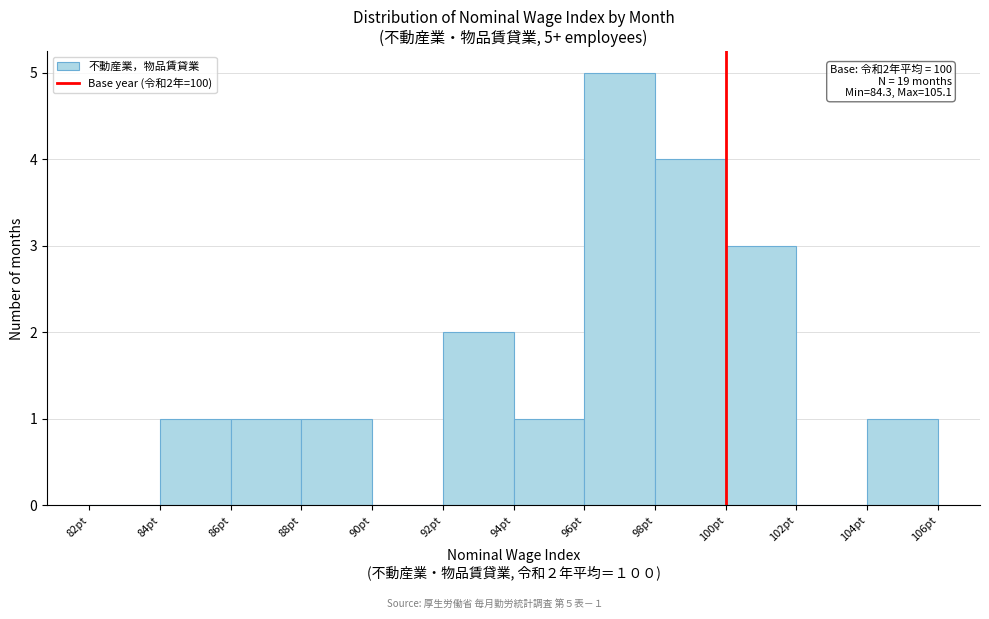

Which range on the x-axis has the tallest bar?

96 to 98